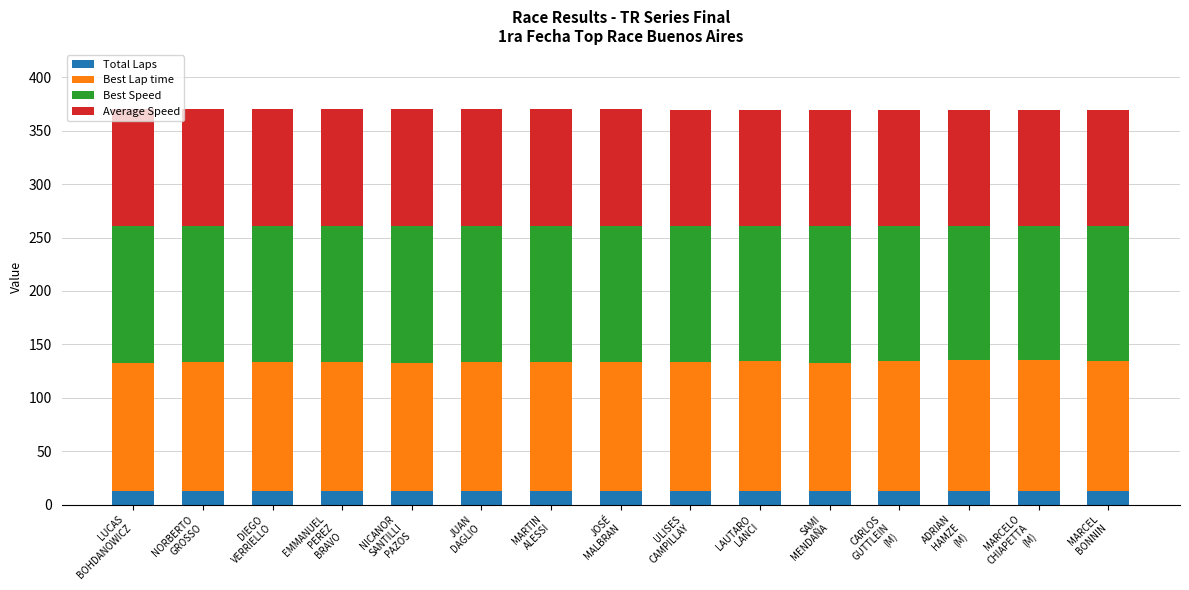

What is the maximum value for Total Laps?

13.0